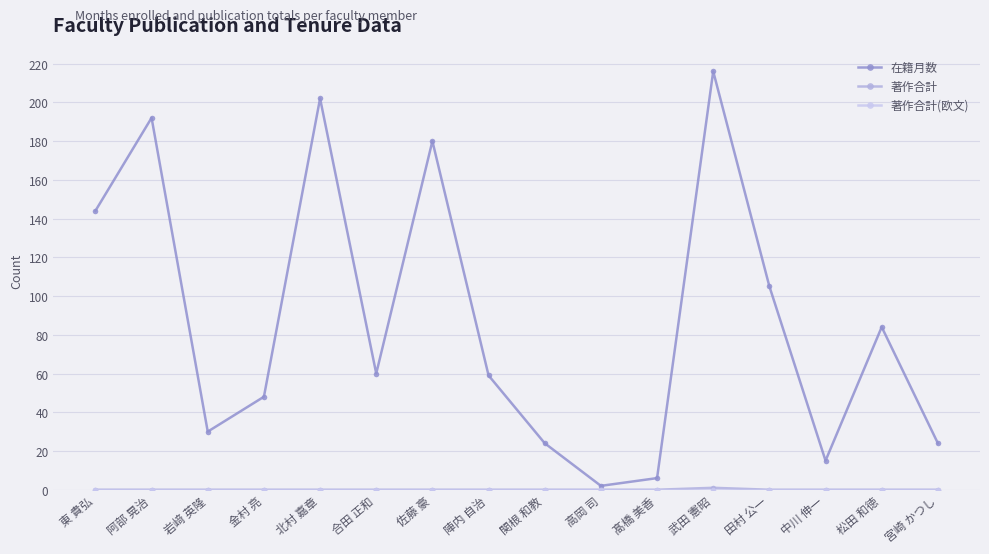

What is the label of the 10th point from the left?

高岡 司